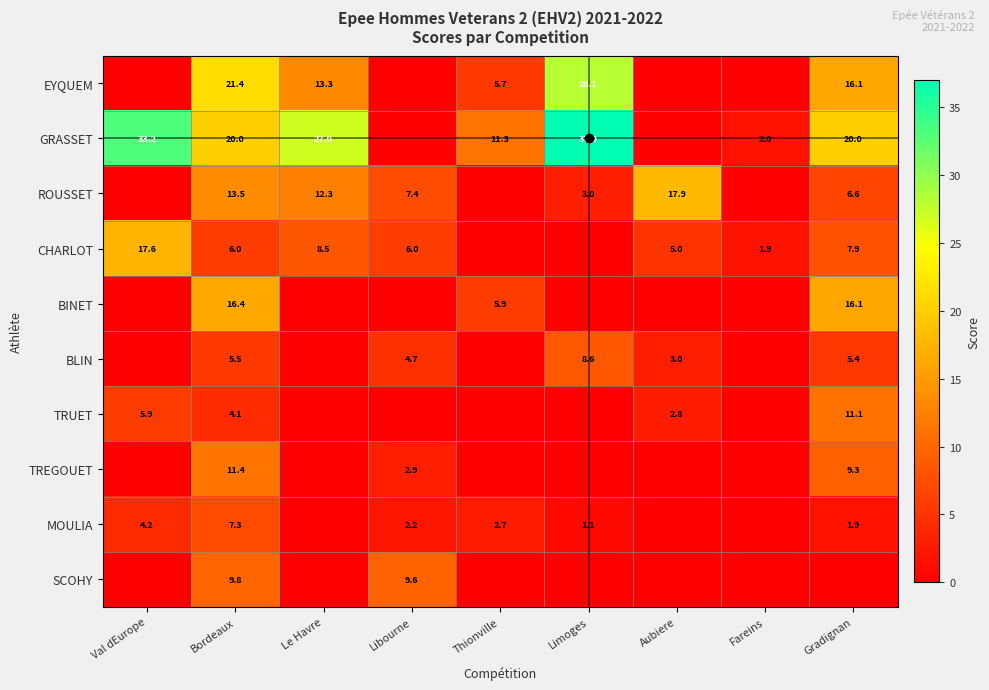

What is the difference between the ROUSSET values at Bordeaux and Libourne?

6.1